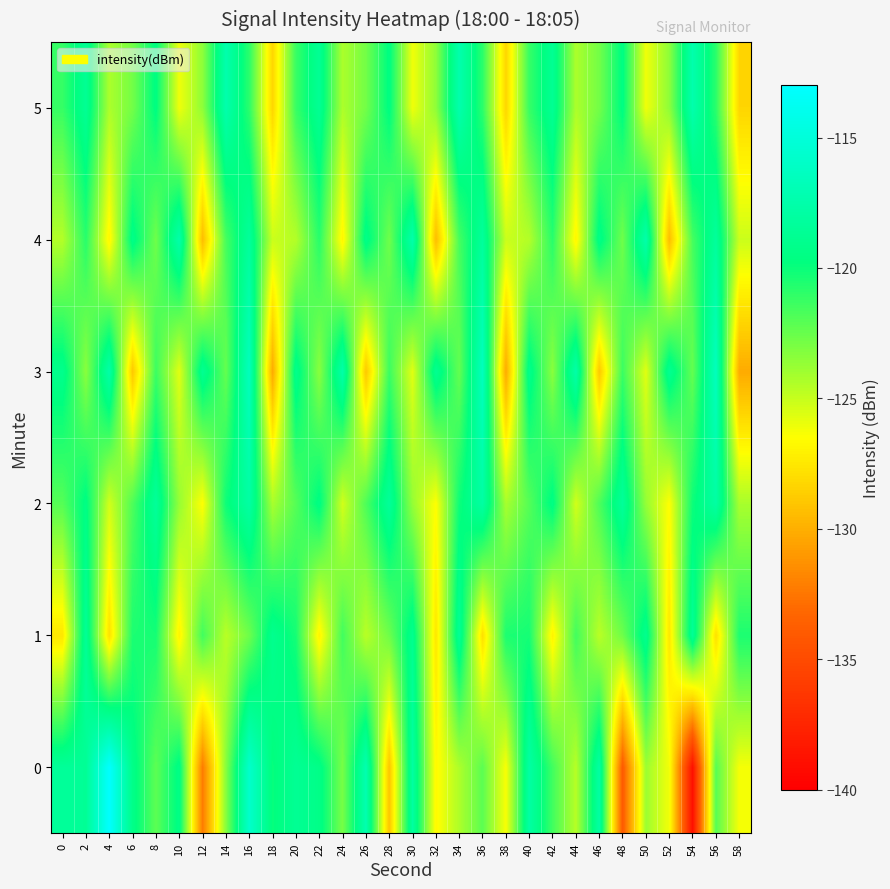

What is the total value across all series at 48?

-738.6